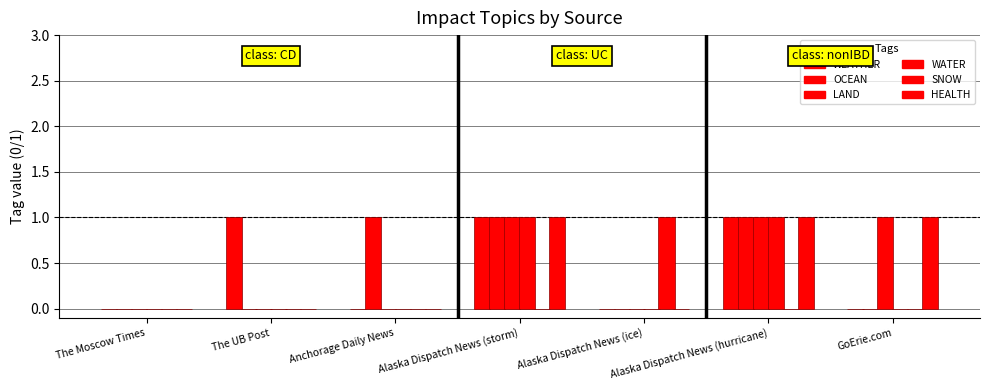

How many data points does each series have?

7